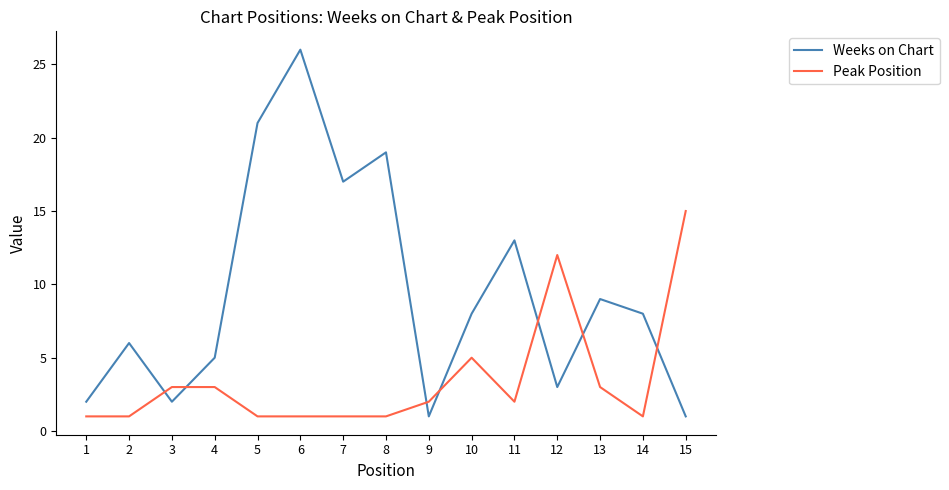

What value does the Weeks on Chart series have at 2?

6